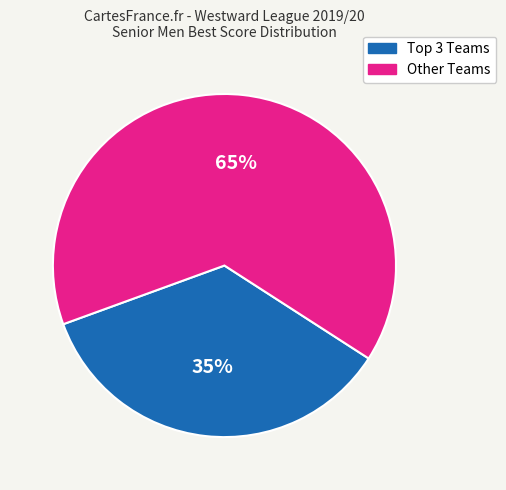

To the nearest percent, what is the average slice percentage?

50%